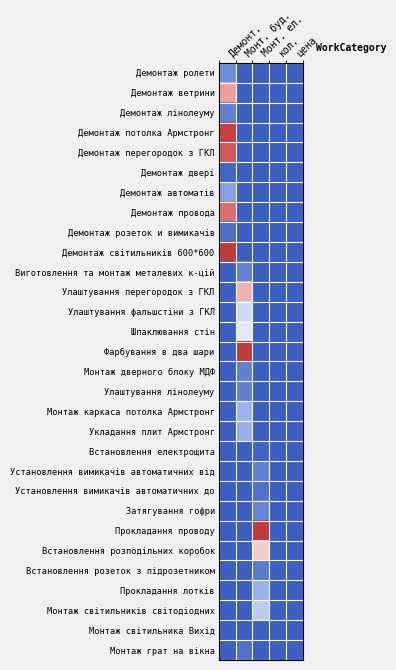

How many distinct data groups are displayed?

30